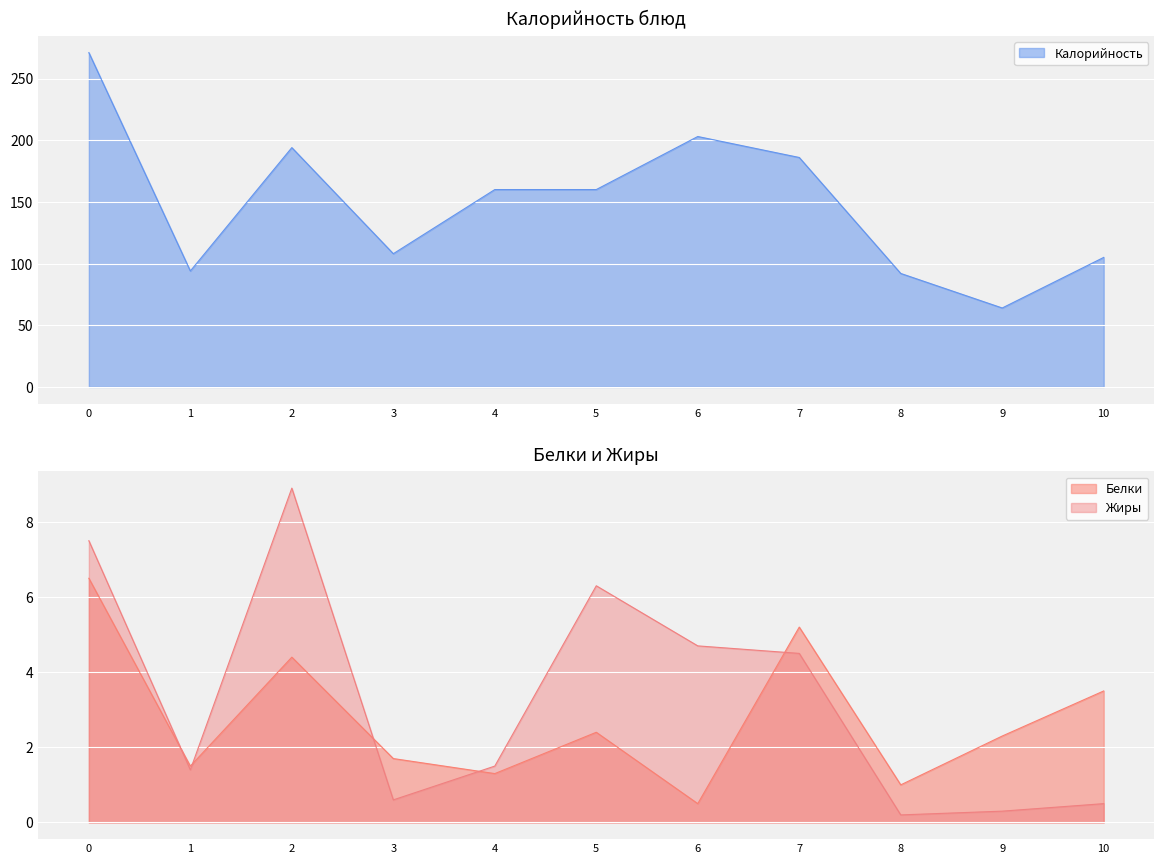

What is the lowest value of the Белки series?

0.5